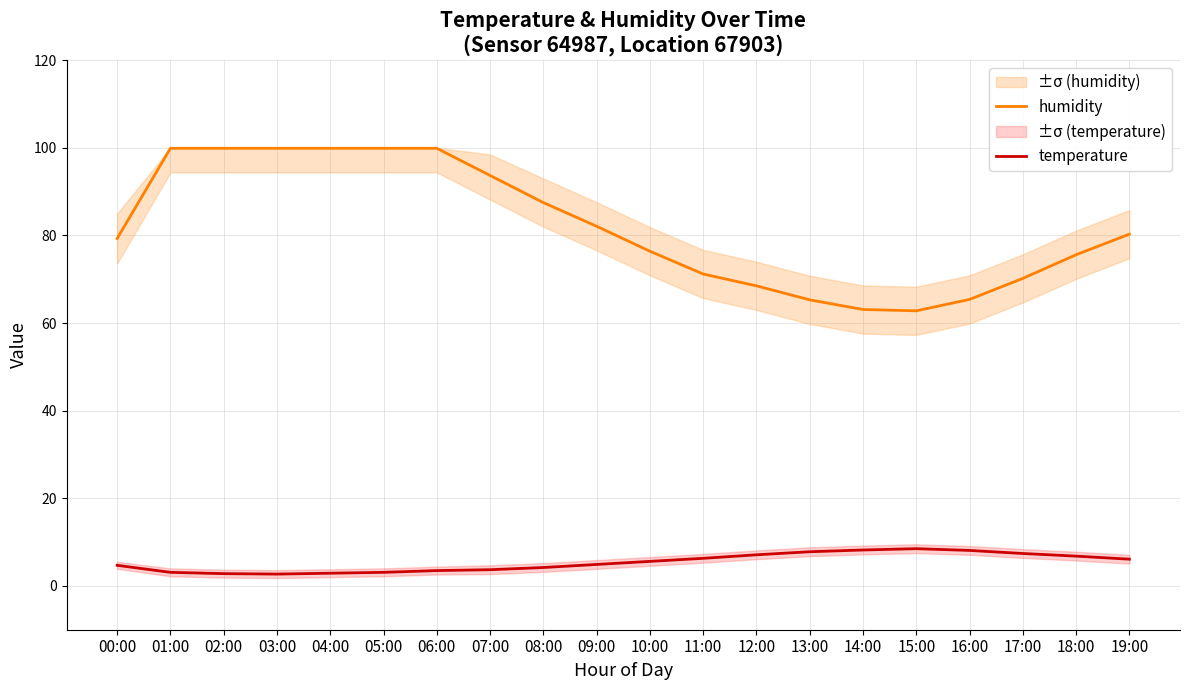

At which label does temperature reach its minimum?

03:00